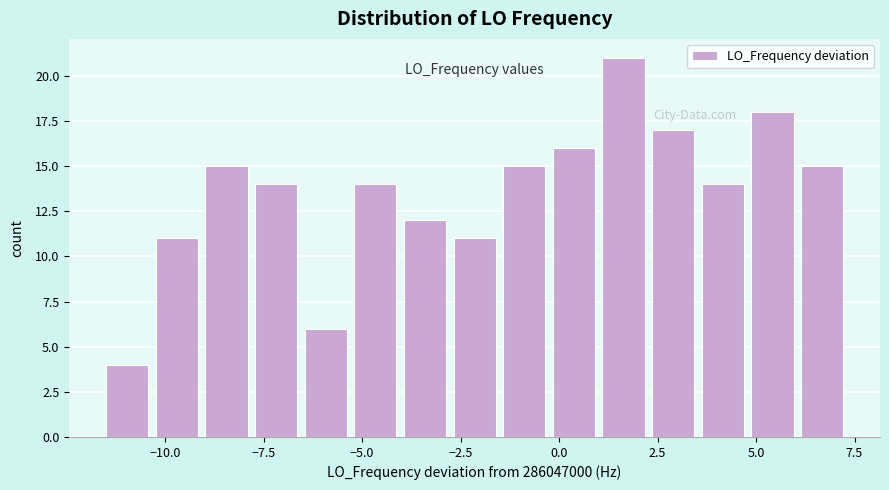

Around what value on the x-axis is the tallest bar? Give the approximate position of its centre, as read against the axis.

1.5